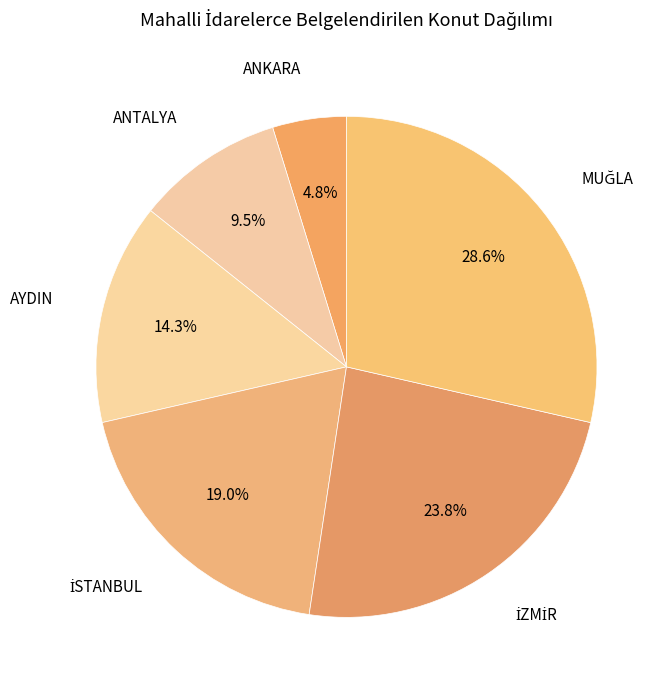

Does any single category account for the majority?

No